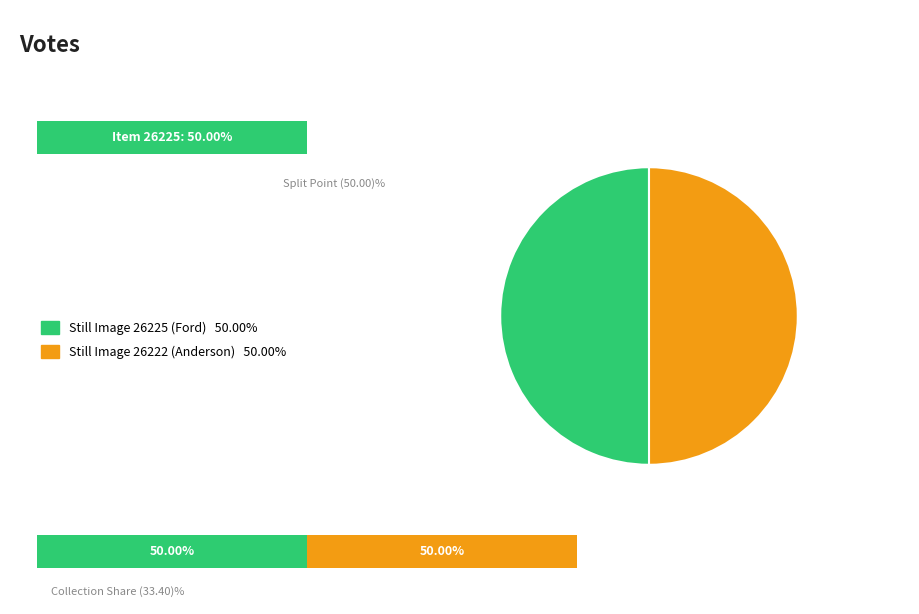

To the nearest percent, what is the combined percentage of Item 26225 (Brigadier General William W. Ford) and Item 26222 (Lt. Oscar G. Anderson)?

100%